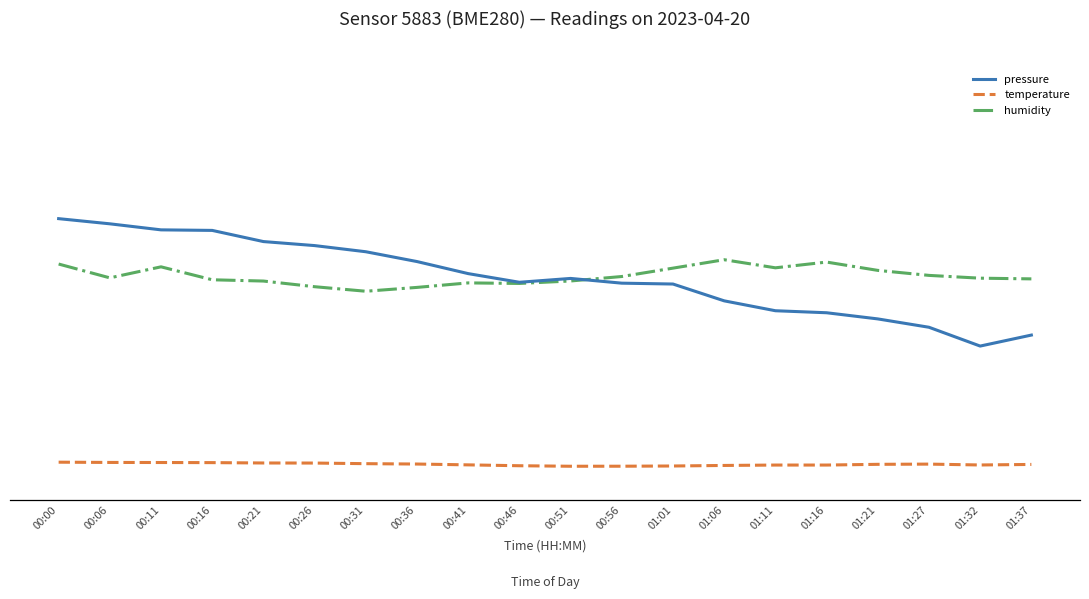

In humidity, how many points are lower than both neighbors (excluding endpoints)?

4